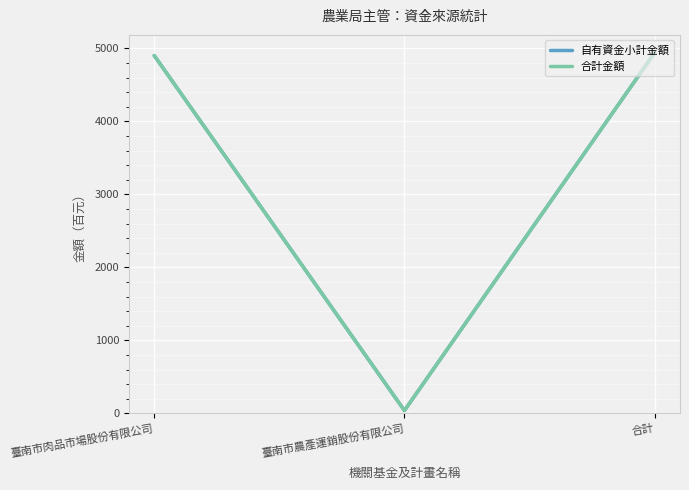

Reading left to right, extract all data points from this chart.

自有資金小計金額: 臺南市肉品市場股份有限公司=4903	臺南市農產運銷股份有限公司=38	合計=4941
合計金額: 臺南市肉品市場股份有限公司=4903	臺南市農產運銷股份有限公司=38	合計=4941